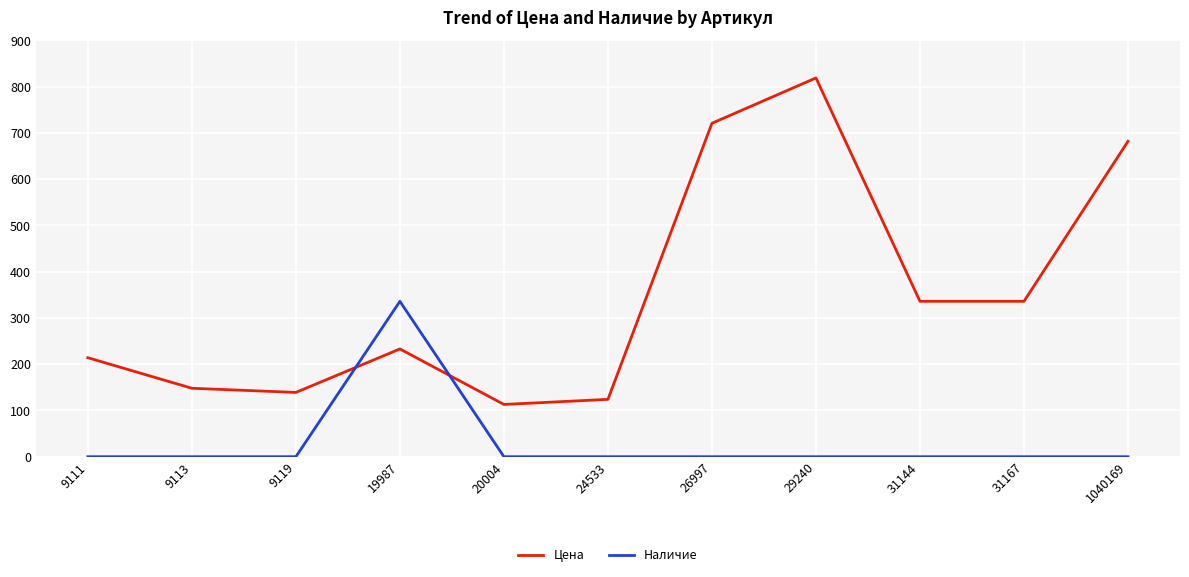

What is the average value of the Наличие series?

31